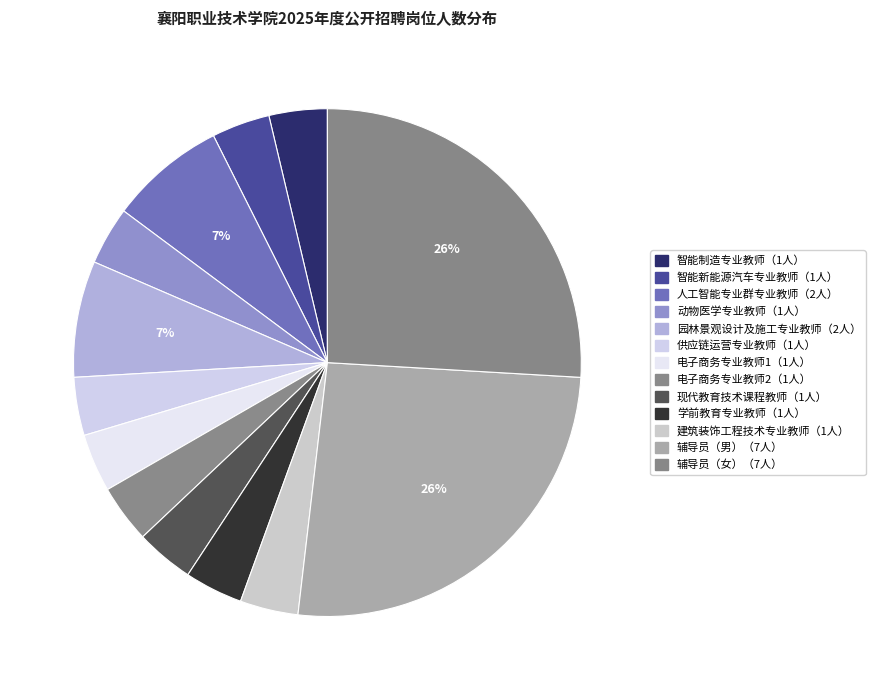

How many segments does this pie chart have?

13